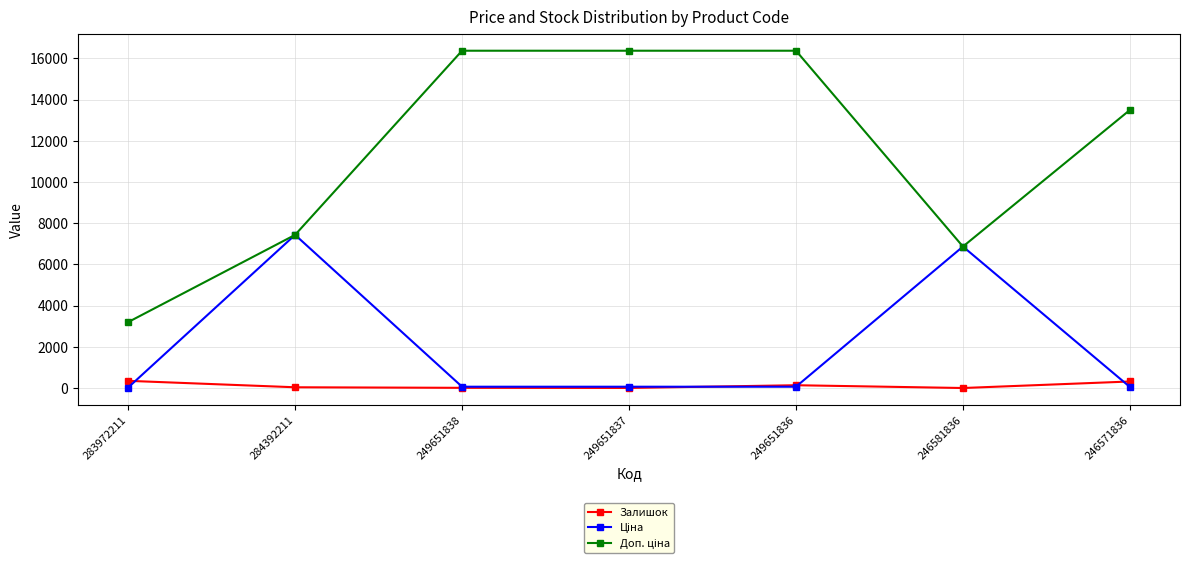

What is the maximum value shown in the chart?

16366.5